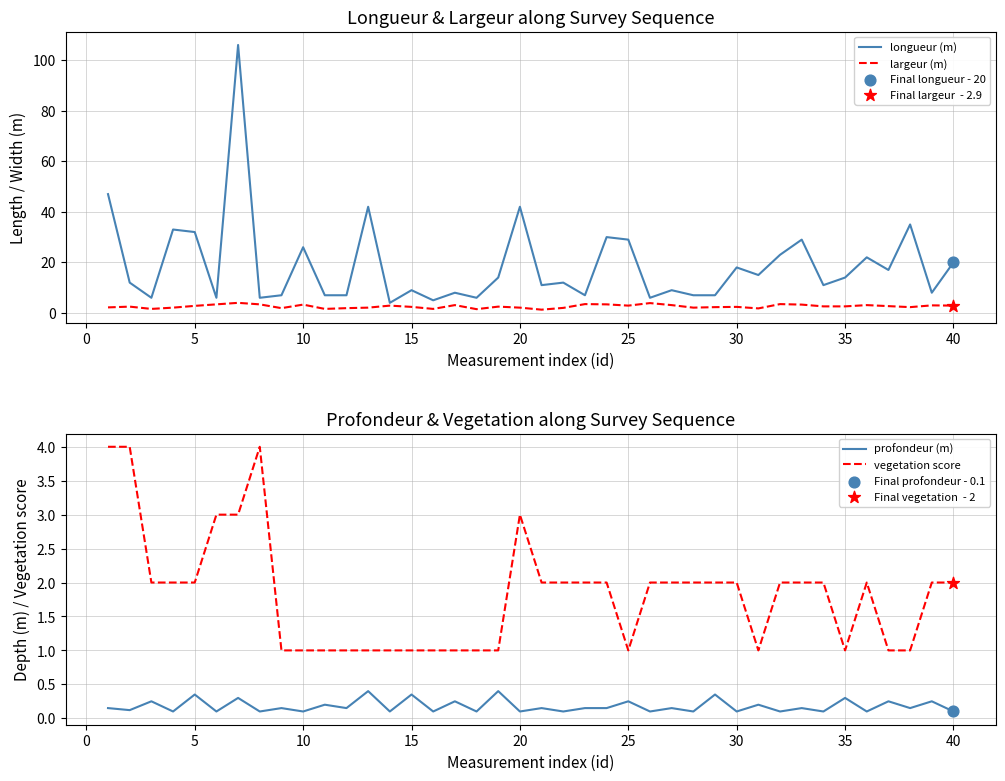

Which series reaches the minimum Y coordinate?

profondeur (m)